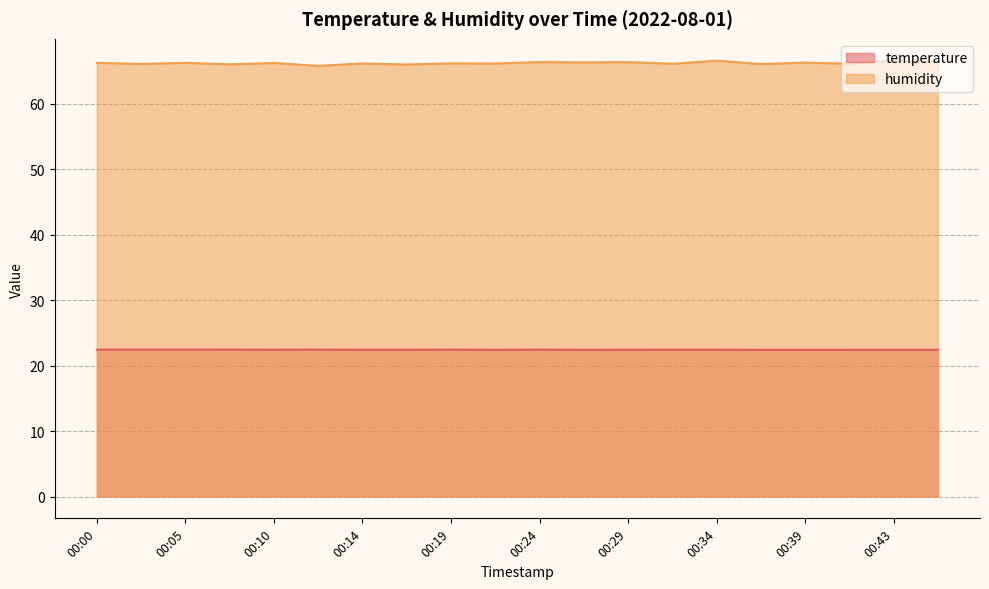

In humidity, how many points are higher than both neighbors (excluding endpoints)?

9